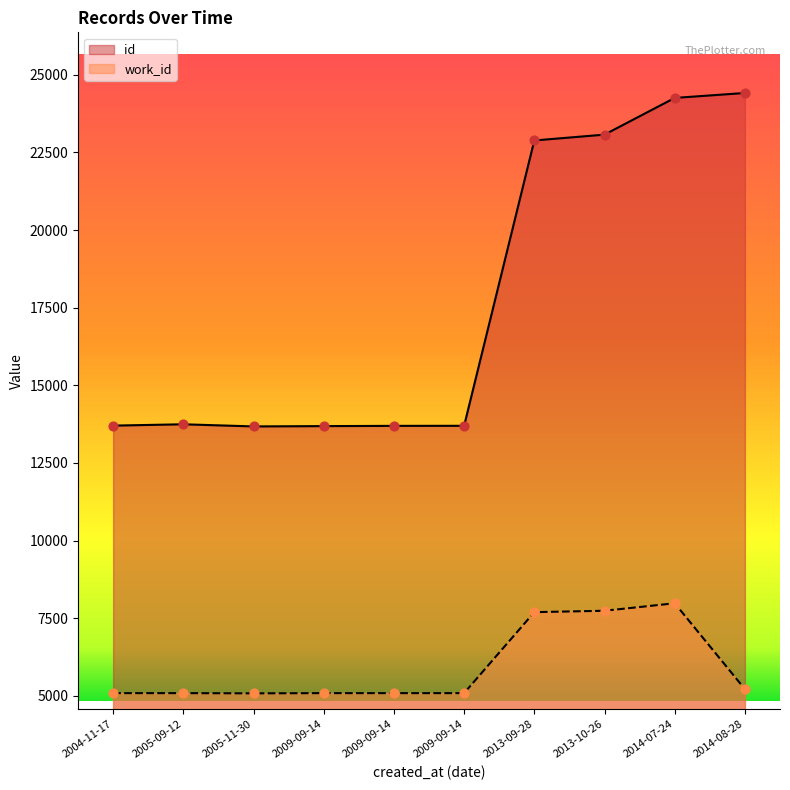

Which series has the largest total across all categories?

id